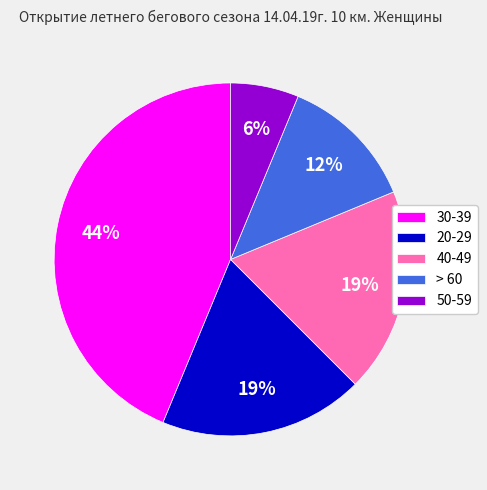

How many segments does this pie chart have?

5